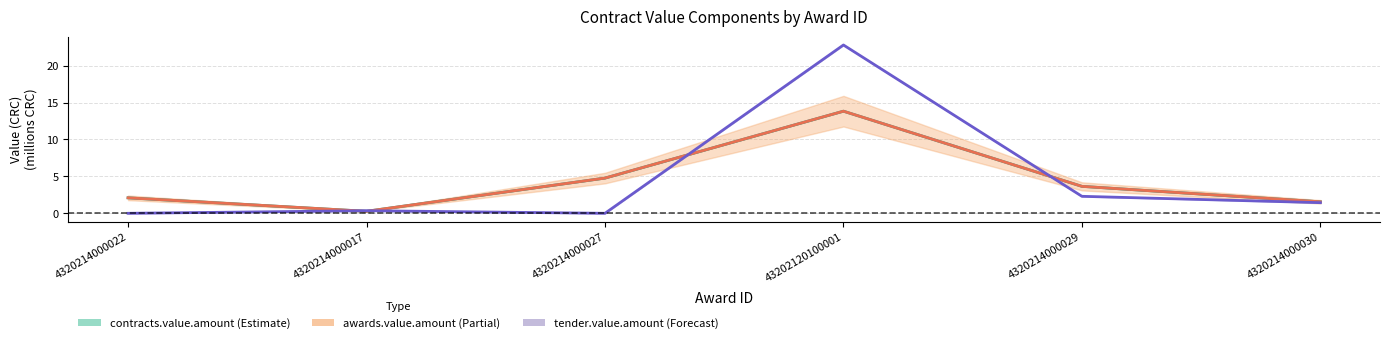

What is the difference between the second highest and second lowest values in the awards.value.amount series?

3.2